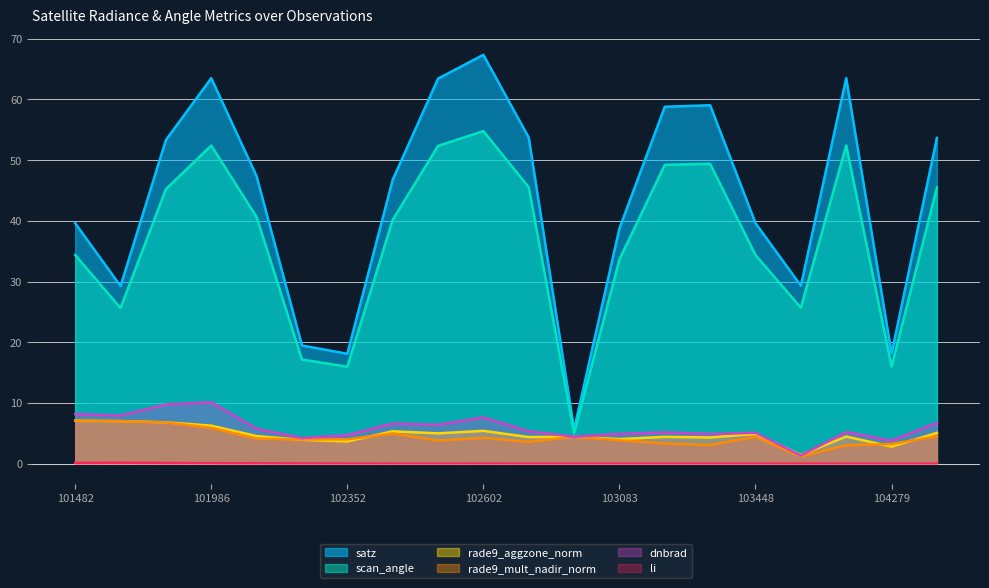

At which category does rade9_aggzone_norm reach its first local valley?

102352